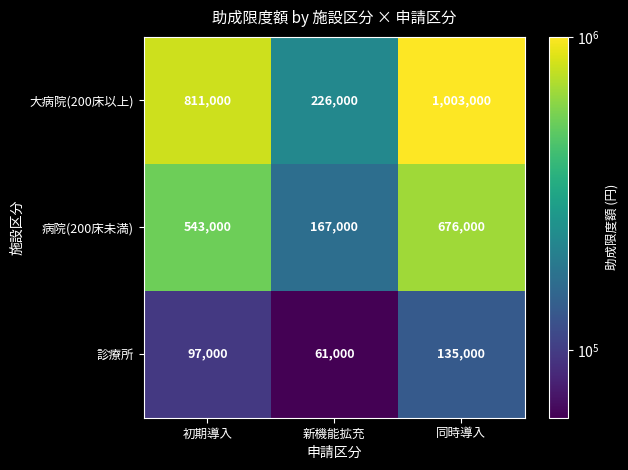

The value of 診療所 at 同時導入 is 208801. True or false?

False